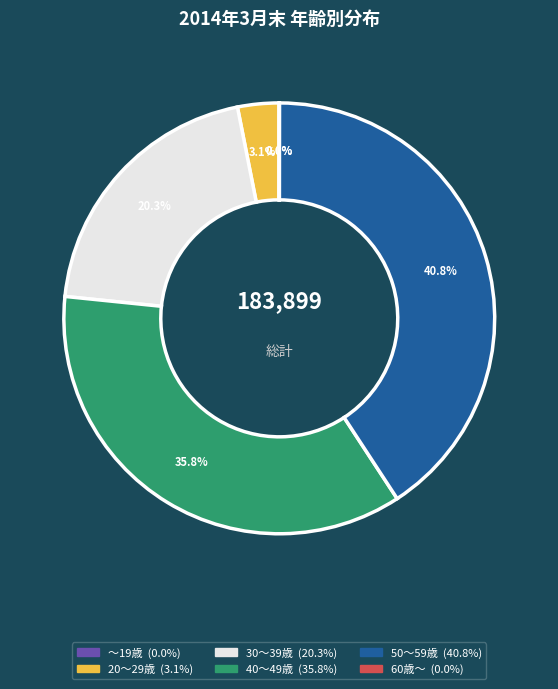

Which category has the biggest portion of the pie?

50～59歳